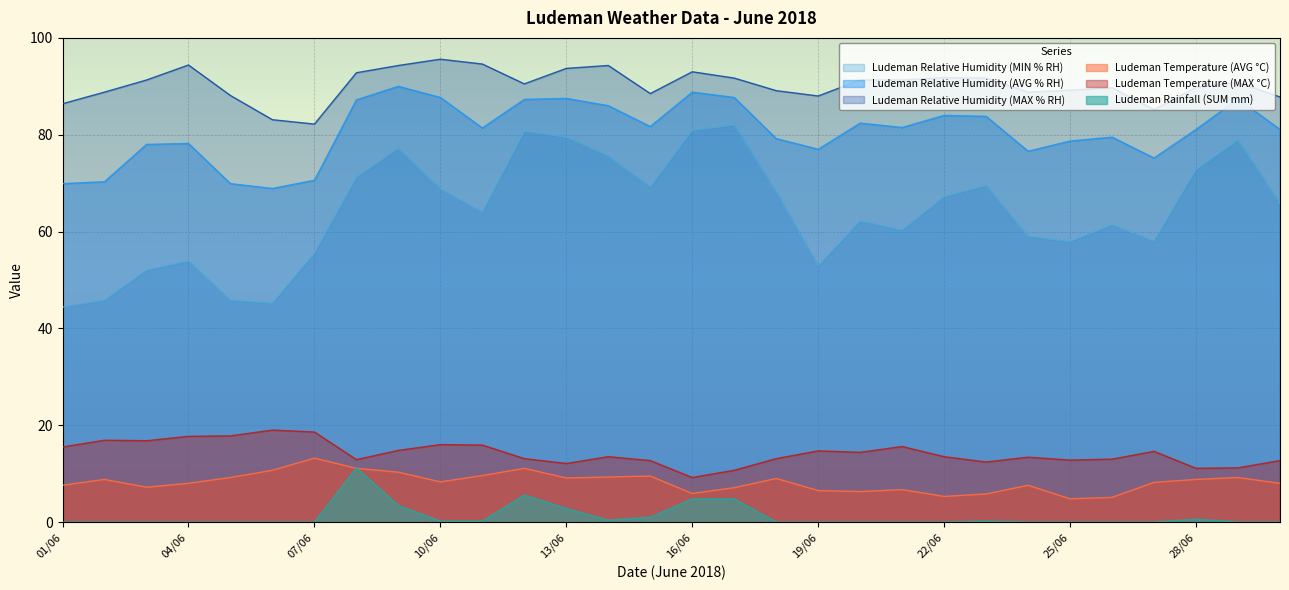

How many lines are shown in the chart?

6